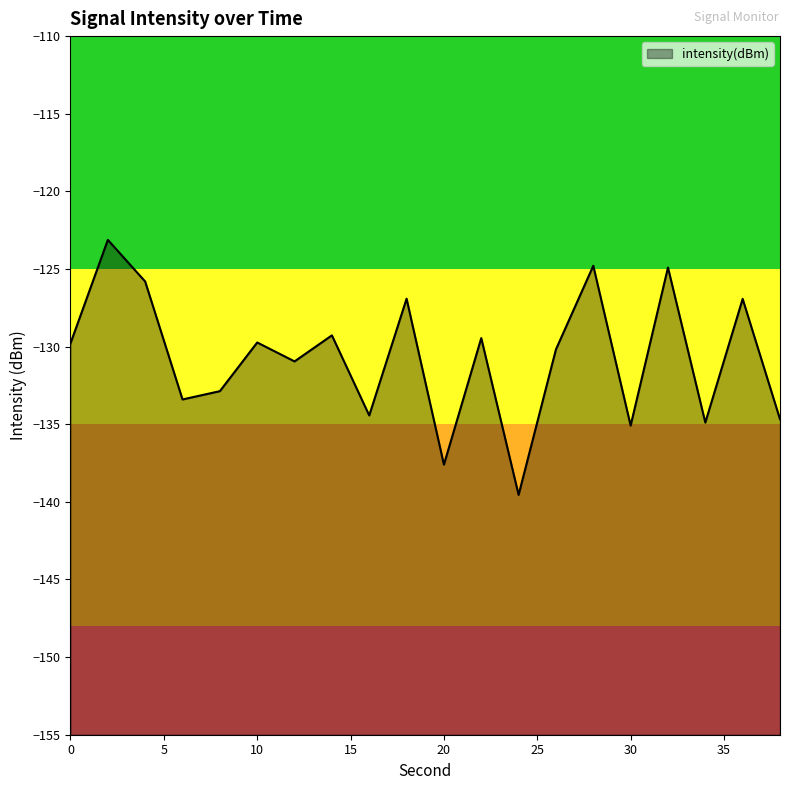

Reading left to right, what are all the values shown in this chart?

0=-129.8	2=-123.1	4=-125.8	6=-133.4	8=-132.9	10=-129.7	12=-131.0	14=-129.3	16=-134.4	18=-126.9	20=-137.6	22=-129.5	24=-139.5	26=-130.2	28=-124.8	30=-135.1	32=-124.9	34=-134.9	36=-126.9	38=-134.7